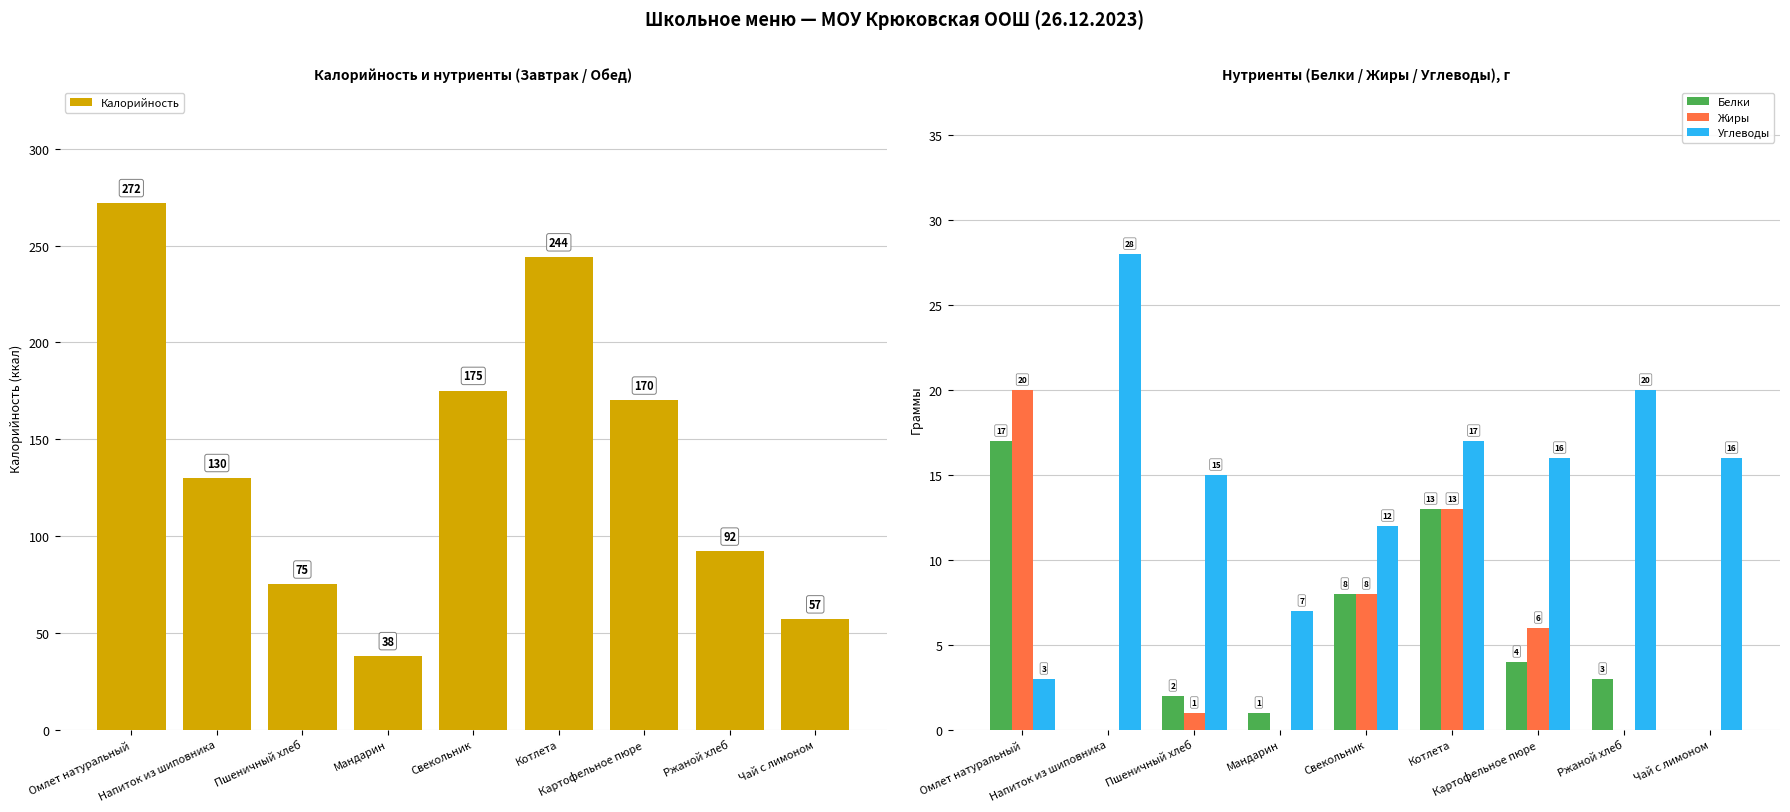

What position from the right is Ржаной хлеб?

2